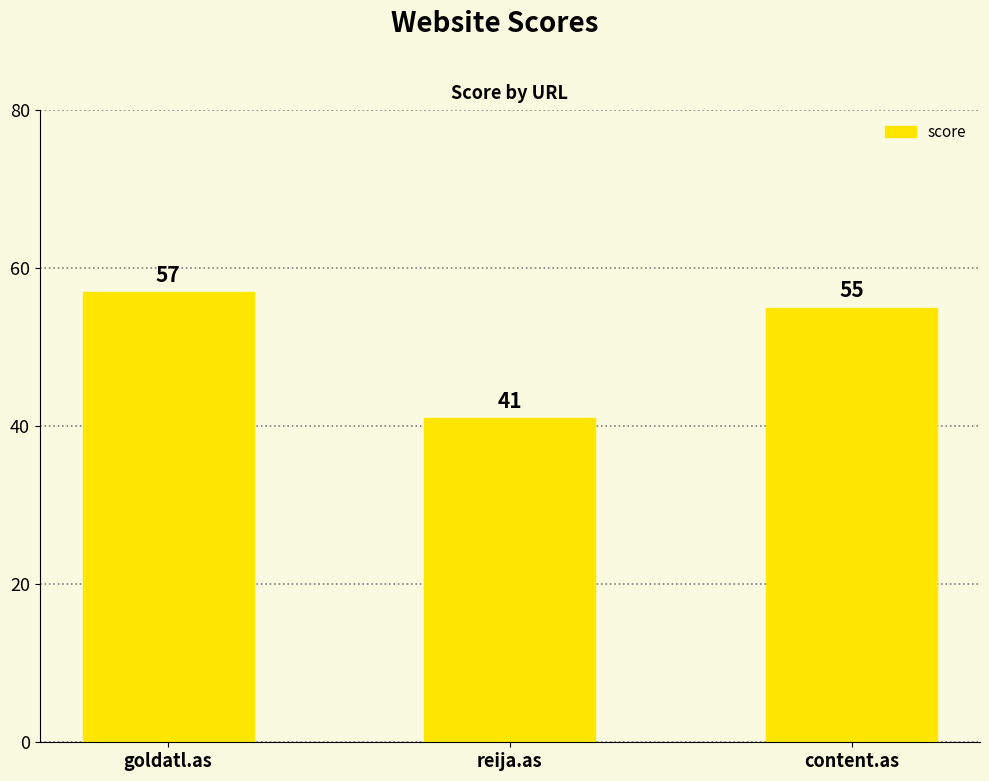

List the labels in order of value, largest first.

goldatl.as, content.as, reija.as